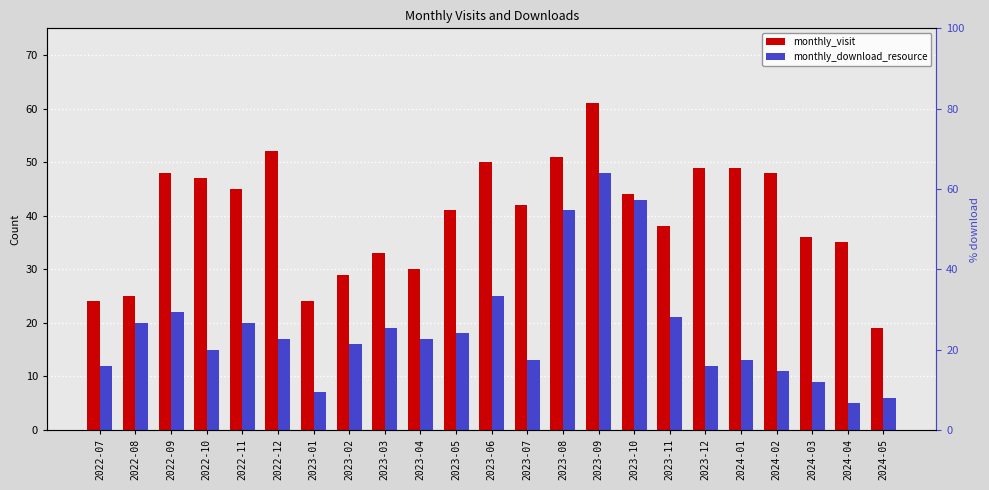

What is the label of the 12th bar from the left?

2023-06